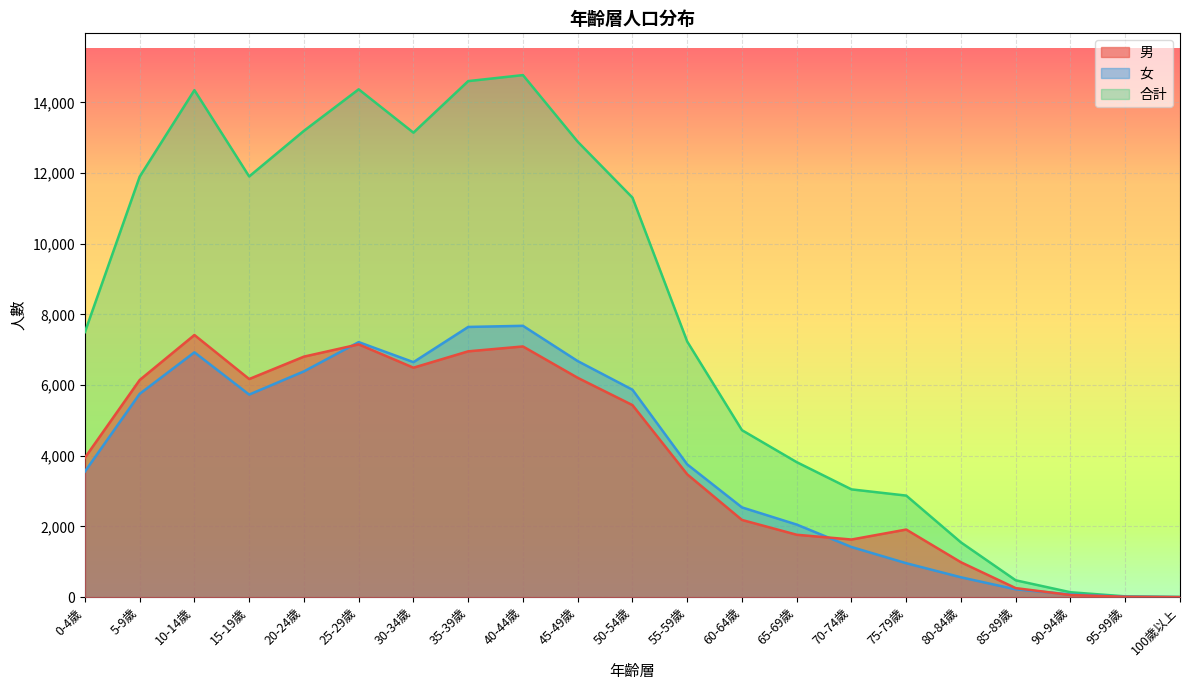

Reading left to right, what are all the values shown in this chart?

男: 3946	6144	7418	6172	6806	7153	6493	6956	7094	6207	5435	3476	2185	1766	1631	1913	987	256	61	10	2
女: 3554	5753	6928	5732	6389	7217	6650	7646	7678	6680	5870	3757	2540	2054	1419	961	562	221	78	13	2
合計: 7500	11897	14346	11904	13195	14370	13143	14602	14772	12887	11305	7233	4725	3820	3050	2874	1549	477	139	23	4